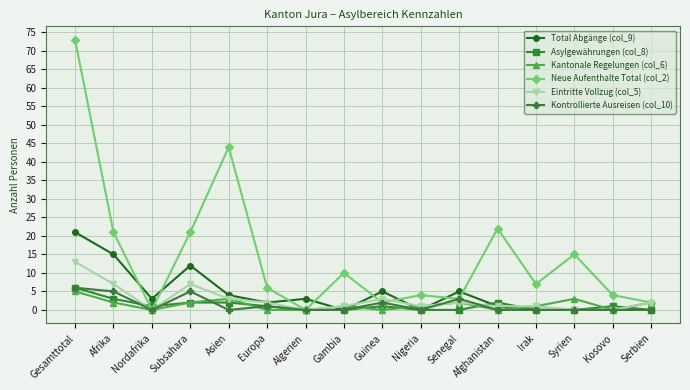

What is the label of the 12th point from the right?

Asien